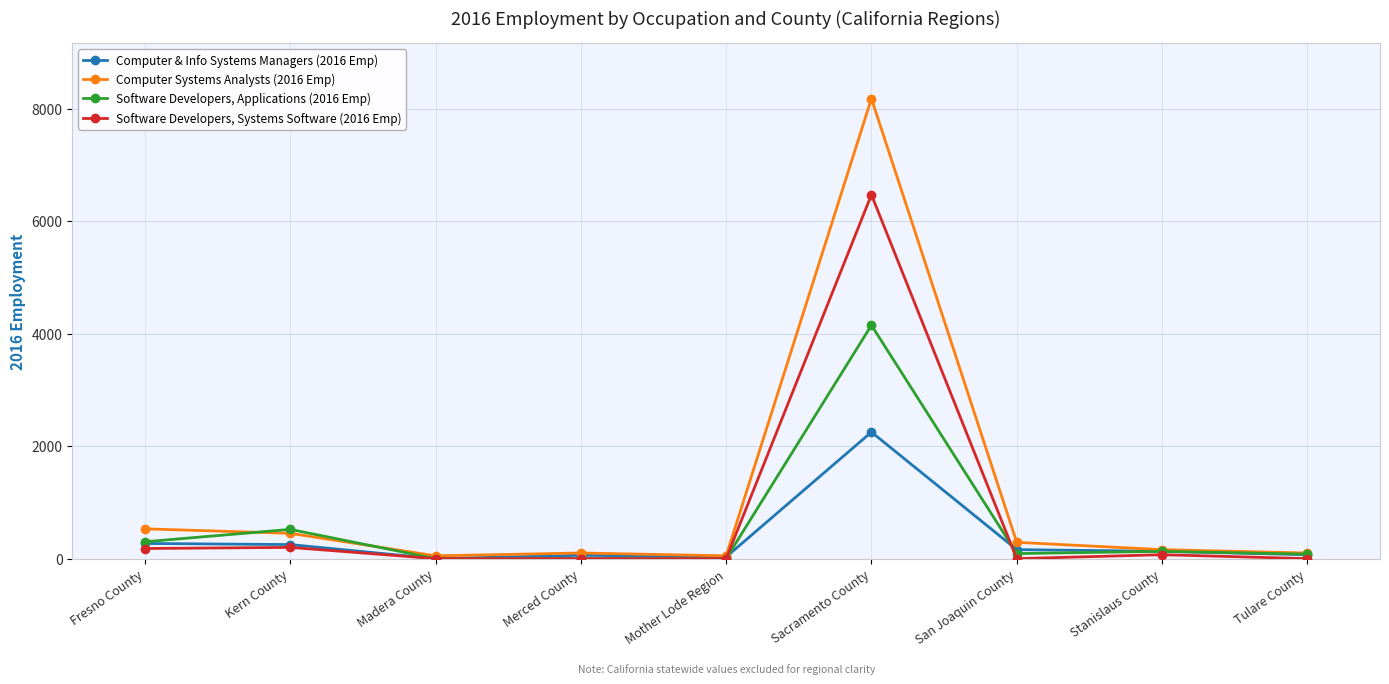

What is the difference between the highest and lowest values at Madera County?

50